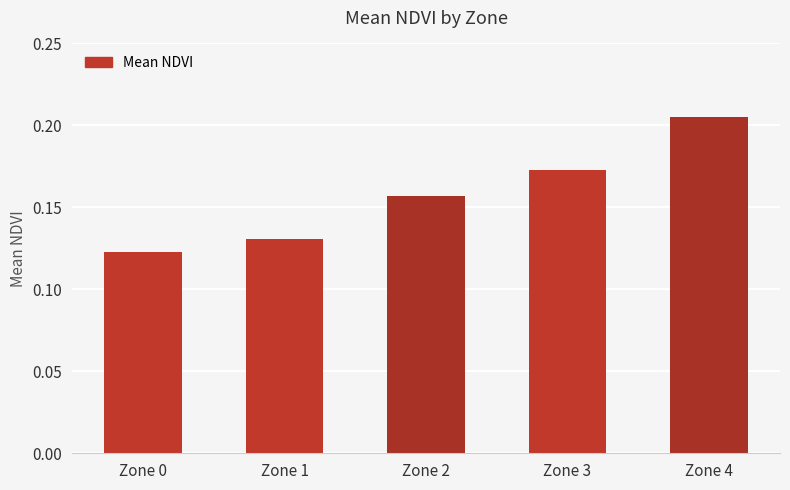

Which has a higher value, Zone 1 or Zone 3?

Zone 3